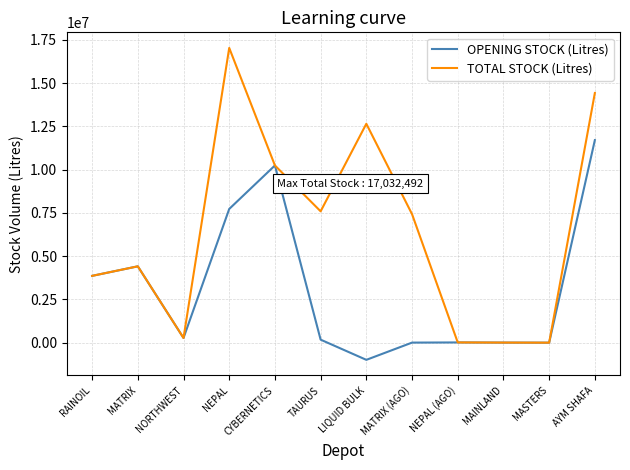

What is the lowest value of the OPENING STOCK (Litres) series?

-992543